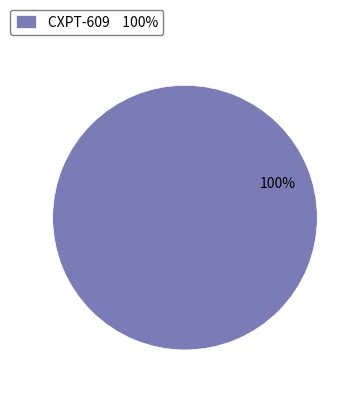

Count the number of slices in the pie.

1